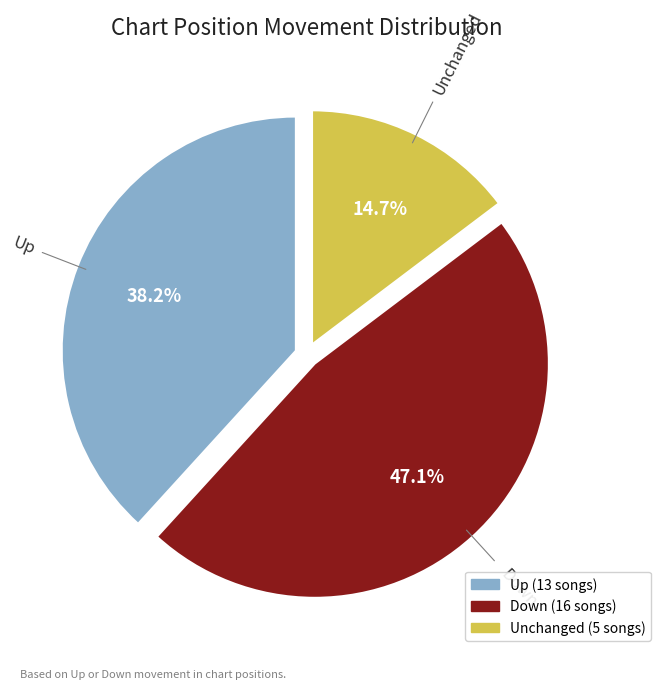

Is there any slice that represents more than half of the pie?

No